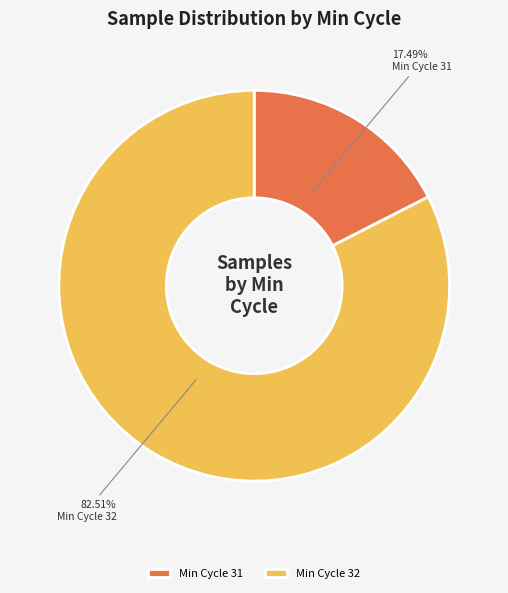

How many segments does this pie chart have?

2